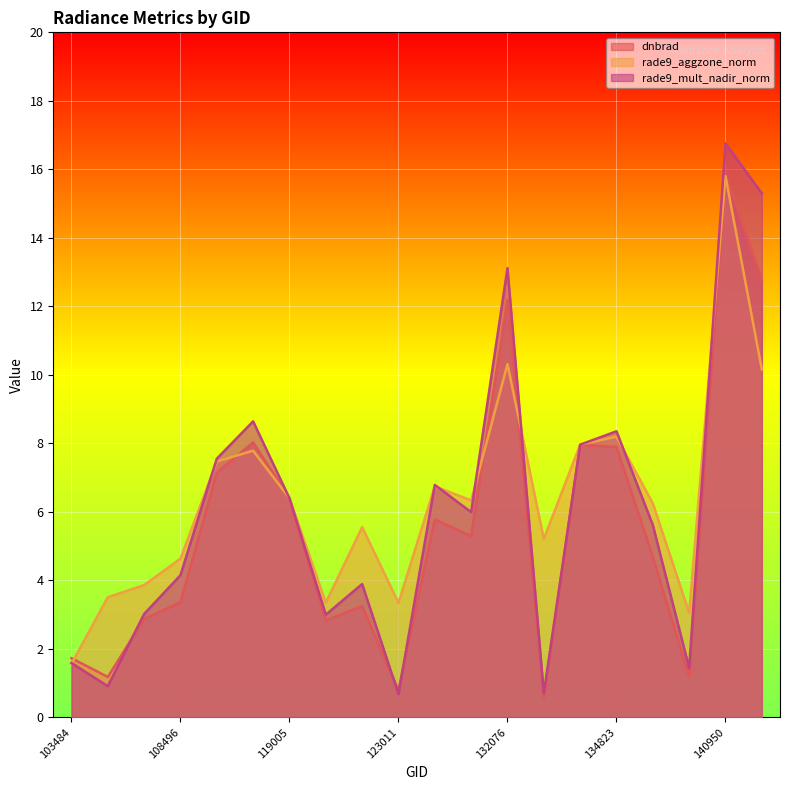

Which series has the widest spread of values?

rade9_mult_nadir_norm